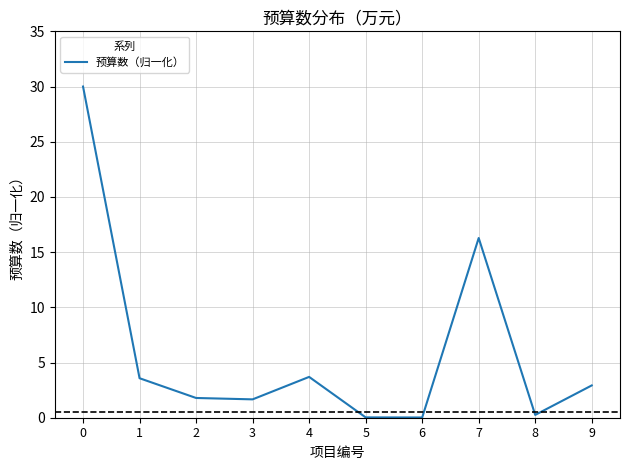

How many series are shown in this chart?

1